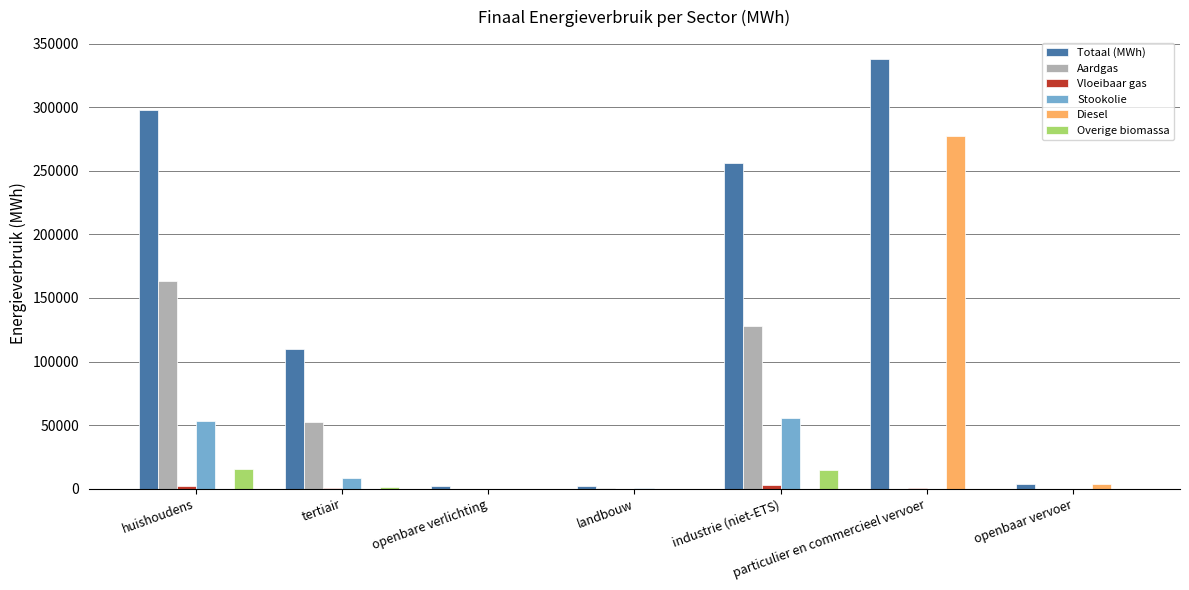

What is the total value across all series at particulier en commercieel vervoer?

616660.7